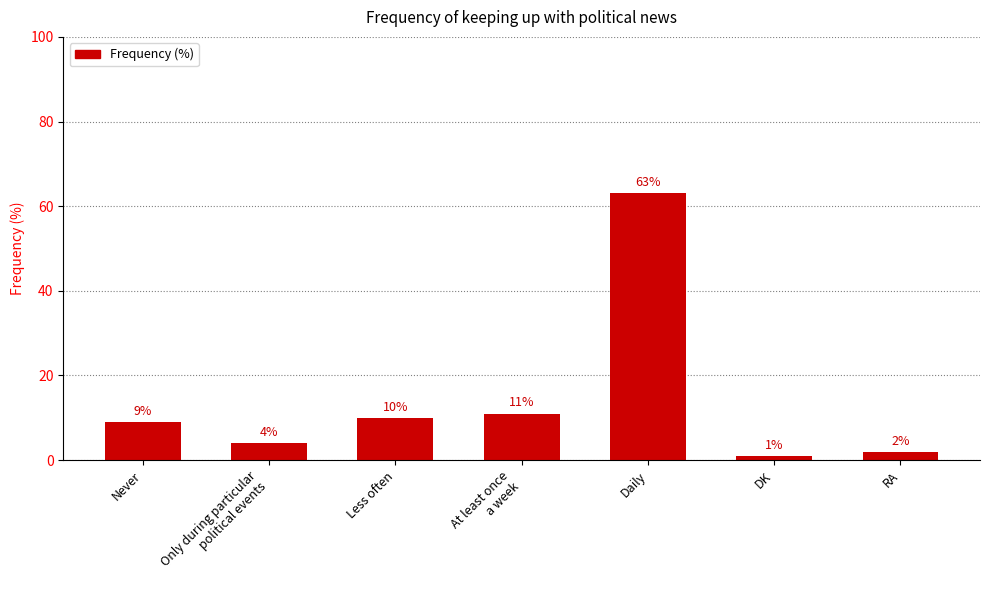

Reading right to left, extract all data points from this chart.

2	1	63	11	10	4	9